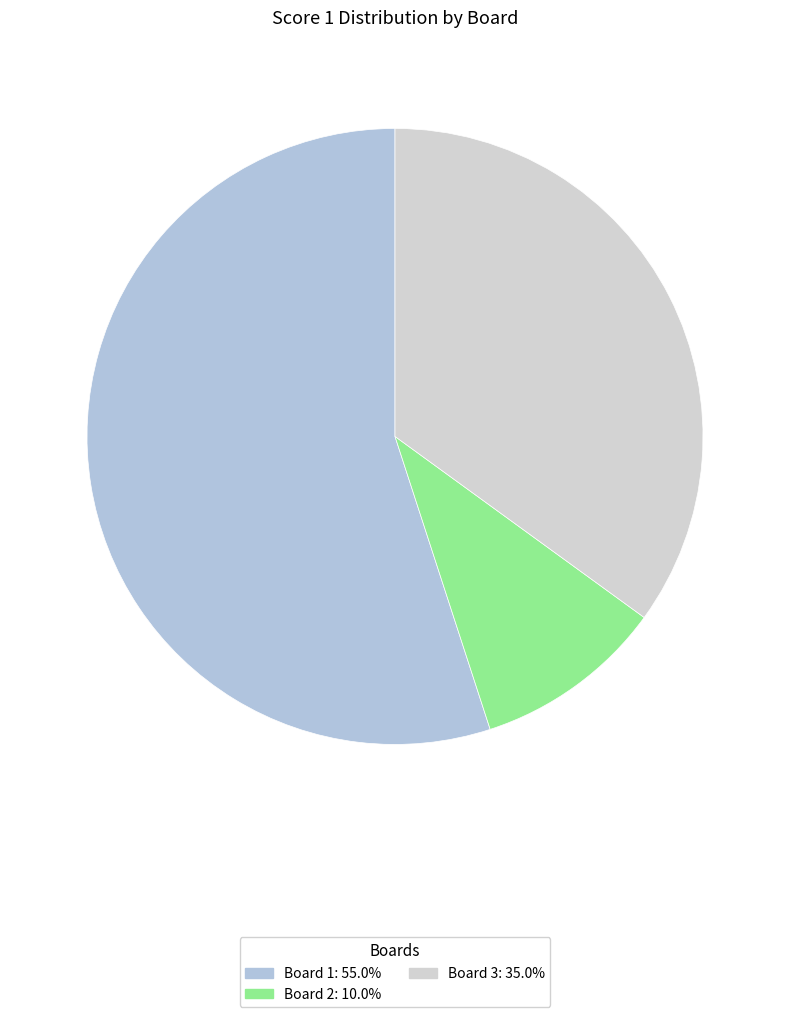

Which slice is the largest?

Board 1